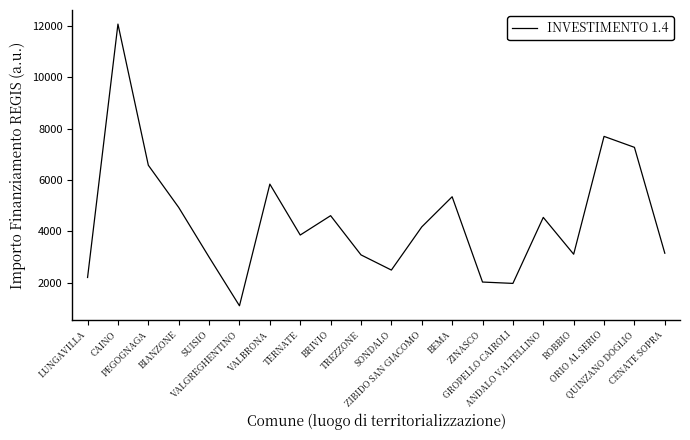

What is the greatest value displayed?

12066.8